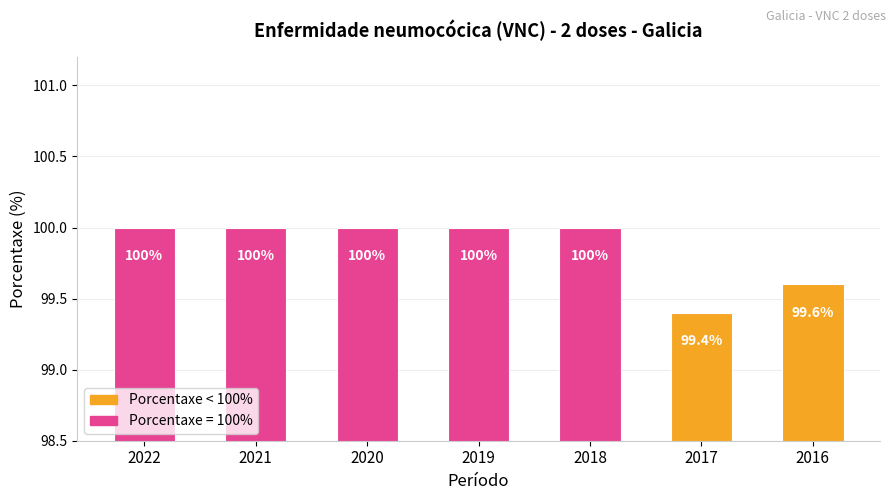

What is the value of the 2nd bar from the left?

100.0